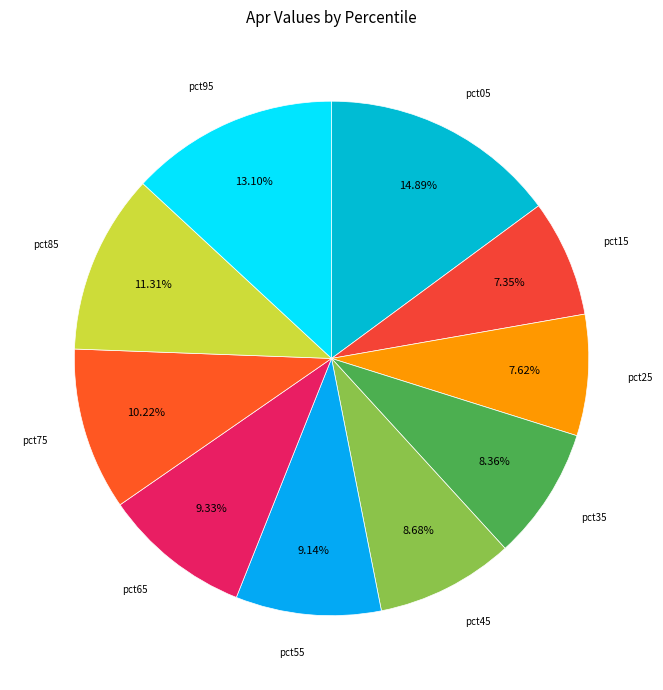

How many slices are in this pie chart?

10